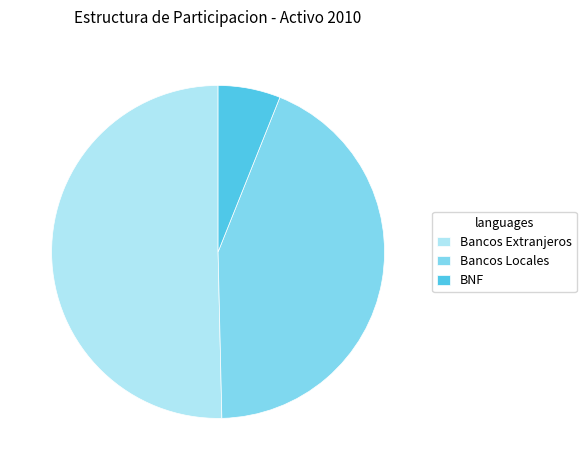

What is the largest slice in the pie chart?

Bancos Extranjeros